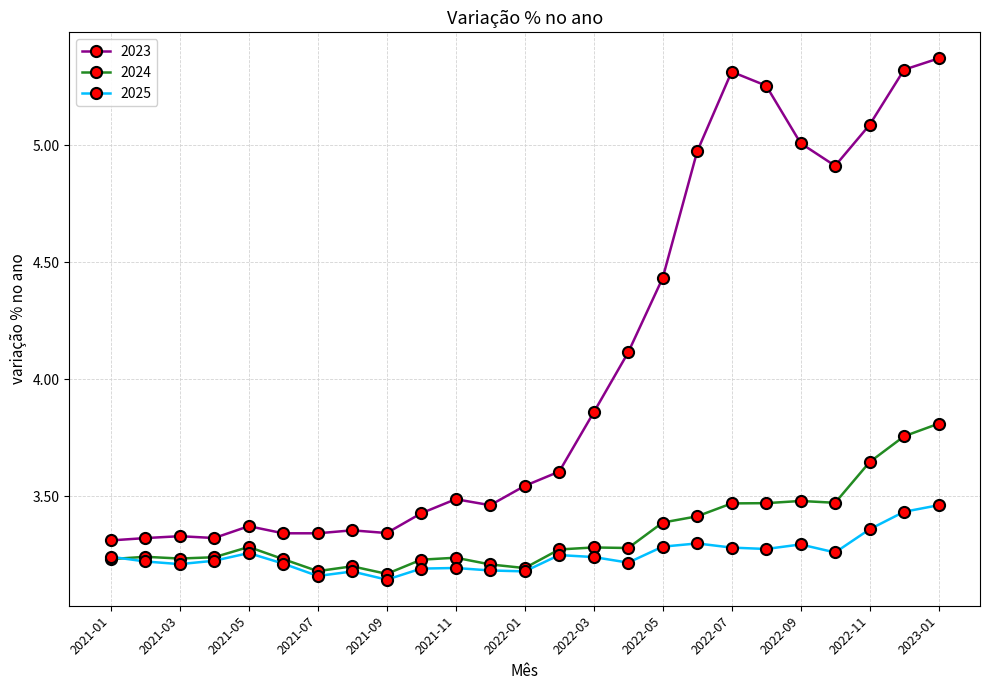

Which series has the largest range (max minus min)?

2023